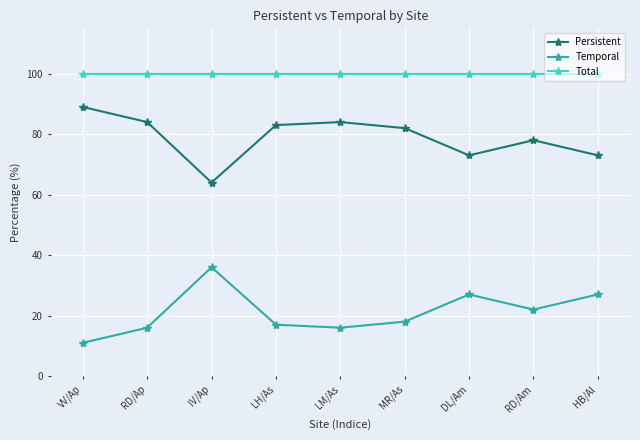

What is the difference between the highest and lowest values at HB/Al?

73